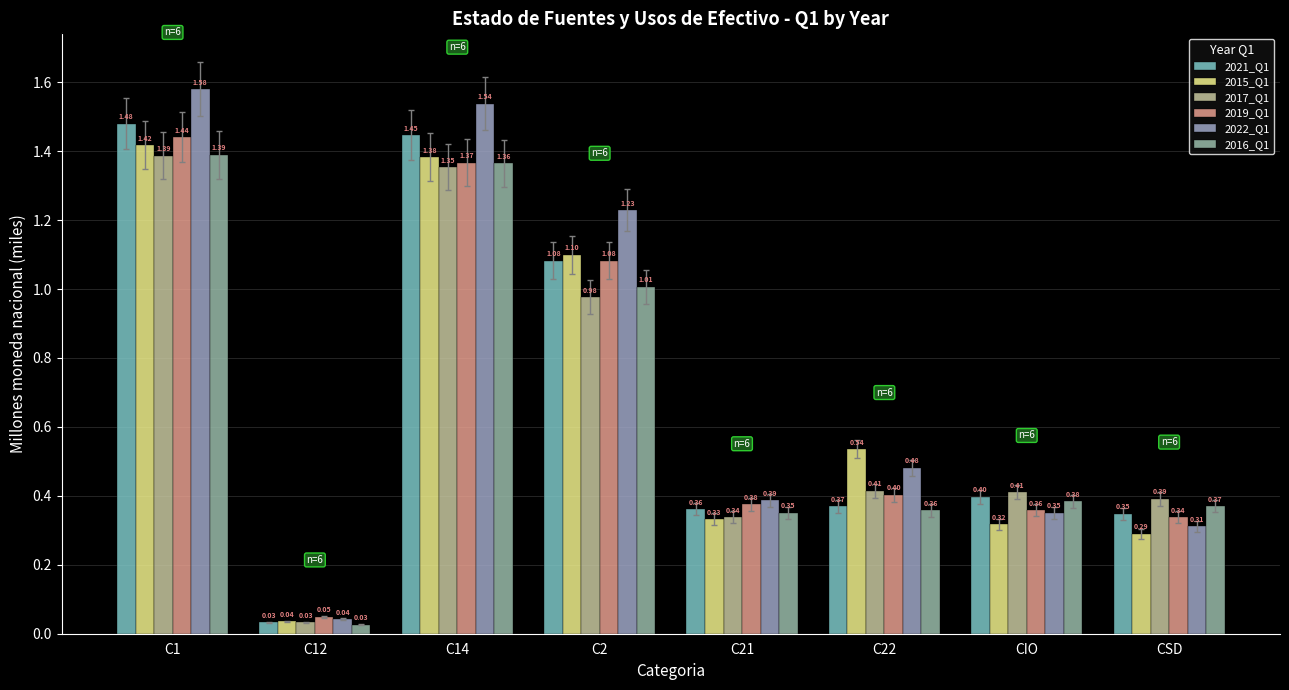

Reading left to right, list all the values displayed in this chart.

2021_Q1: 1.5	0.0	1.4	1.1	0.4	0.4	0.4	0.3
2015_Q1: 1.4	0.0	1.4	1.1	0.3	0.5	0.3	0.3
2017_Q1: 1.4	0.0	1.4	1.0	0.3	0.4	0.4	0.4
2019_Q1: 1.4	0.0	1.4	1.1	0.4	0.4	0.4	0.3
2022_Q1: 1.6	0.0	1.5	1.2	0.4	0.5	0.4	0.3
2016_Q1: 1.4	0.0	1.4	1.0	0.4	0.4	0.4	0.4